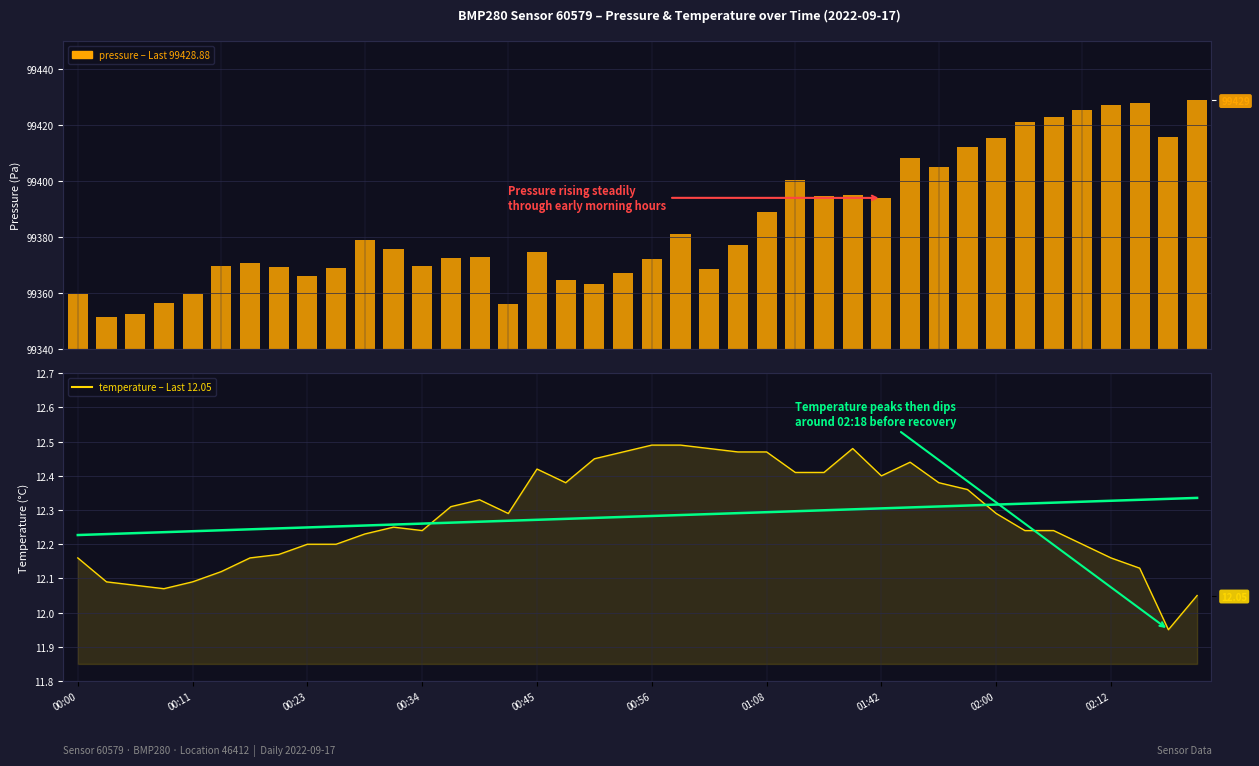

What is the difference between the temperature values at 30 and 10?

0.2